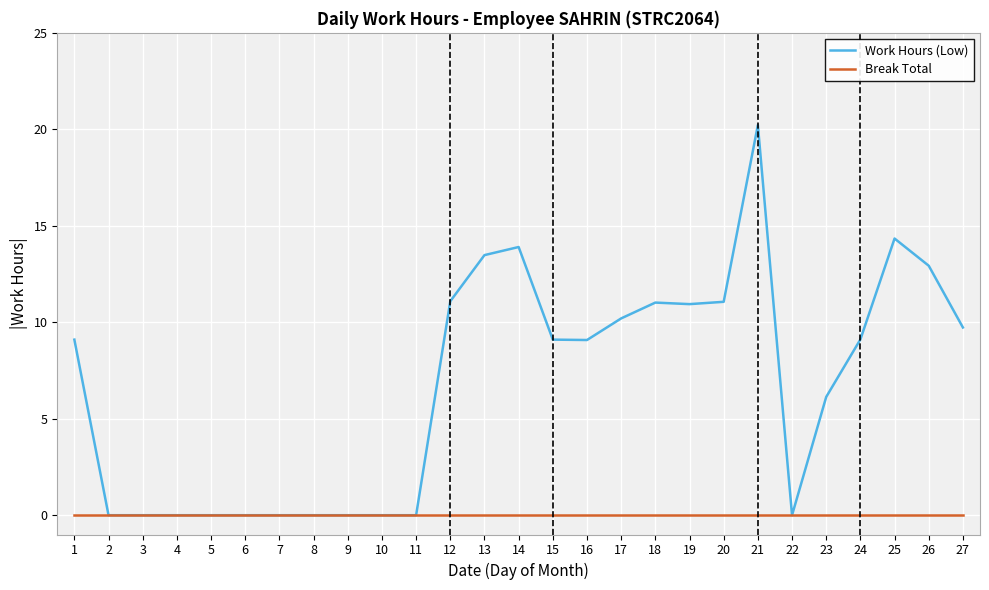

Which category has the highest value in the Work Hours (Low) series?

21